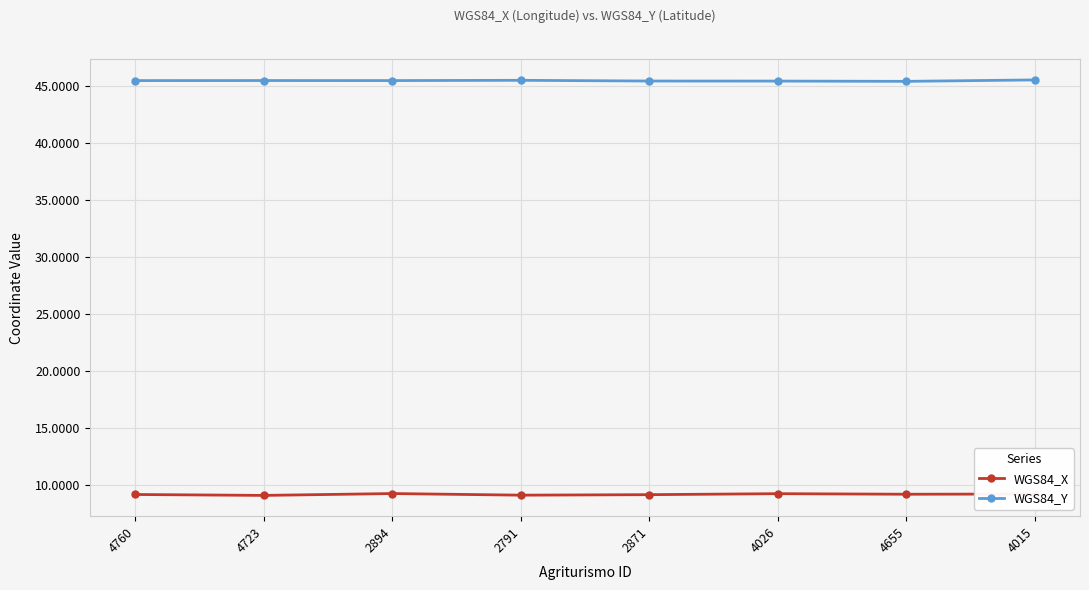

True or false: WGS84_Y and WGS84_X cross at least once.

False